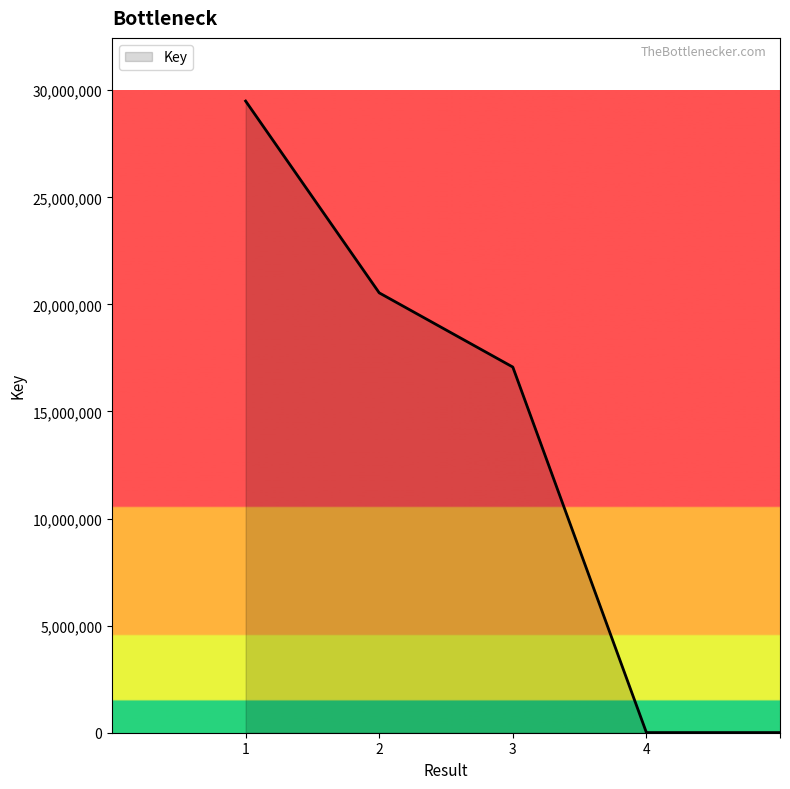

Count the number of data series in this chart.

1